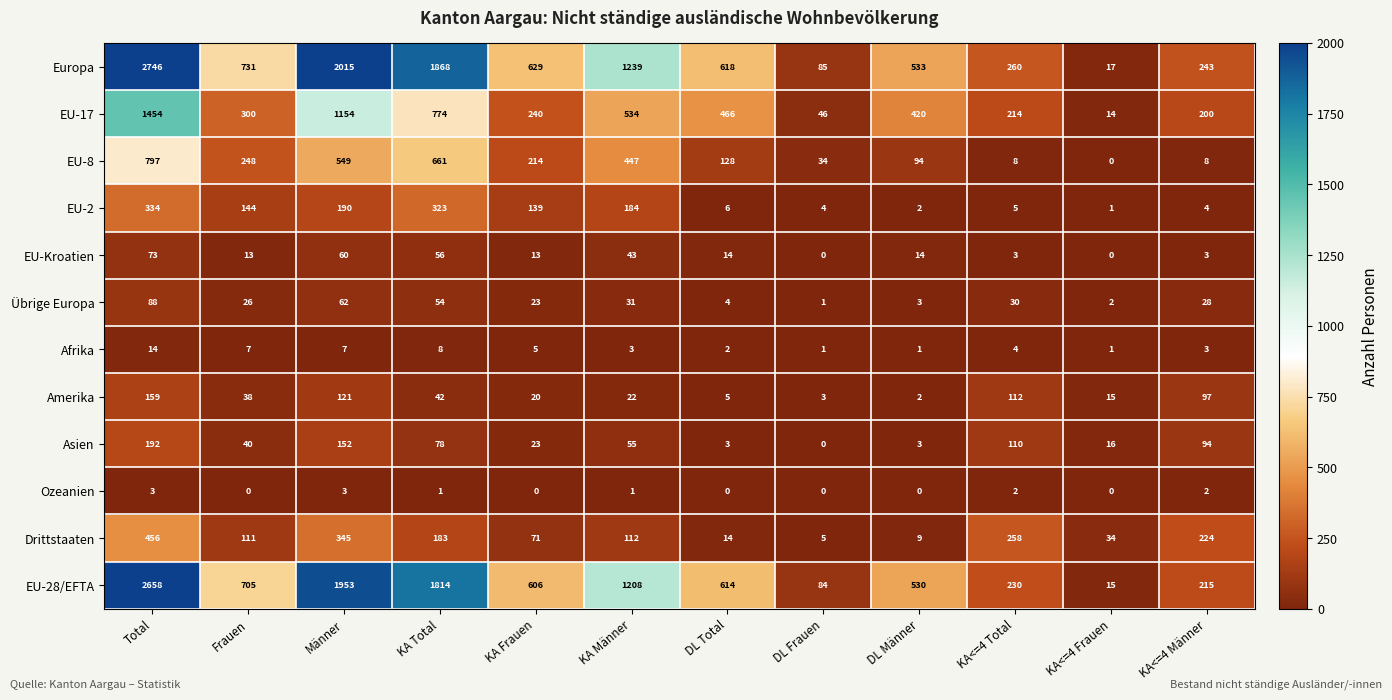

Read the Übrige Europa value at KA<=4 Männer, to the nearest 10.

30